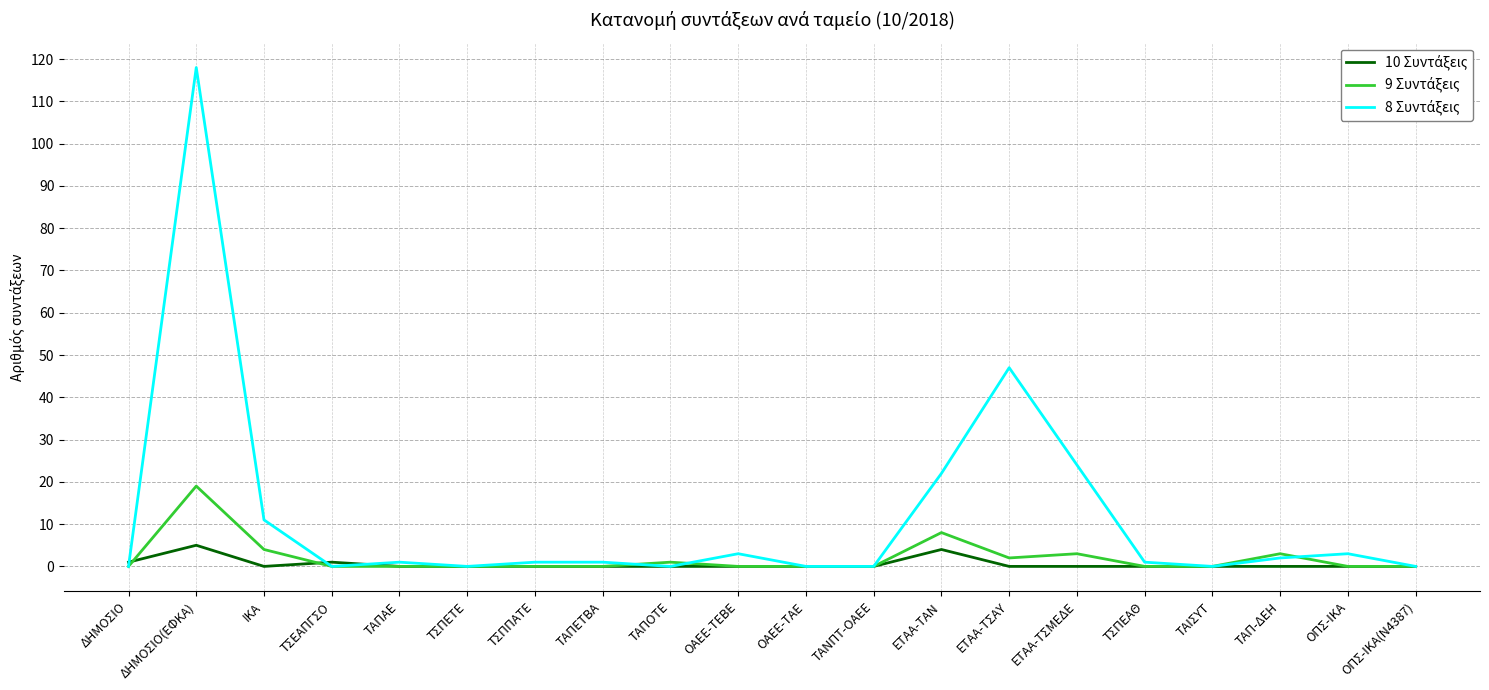

What is the greatest value displayed?

118